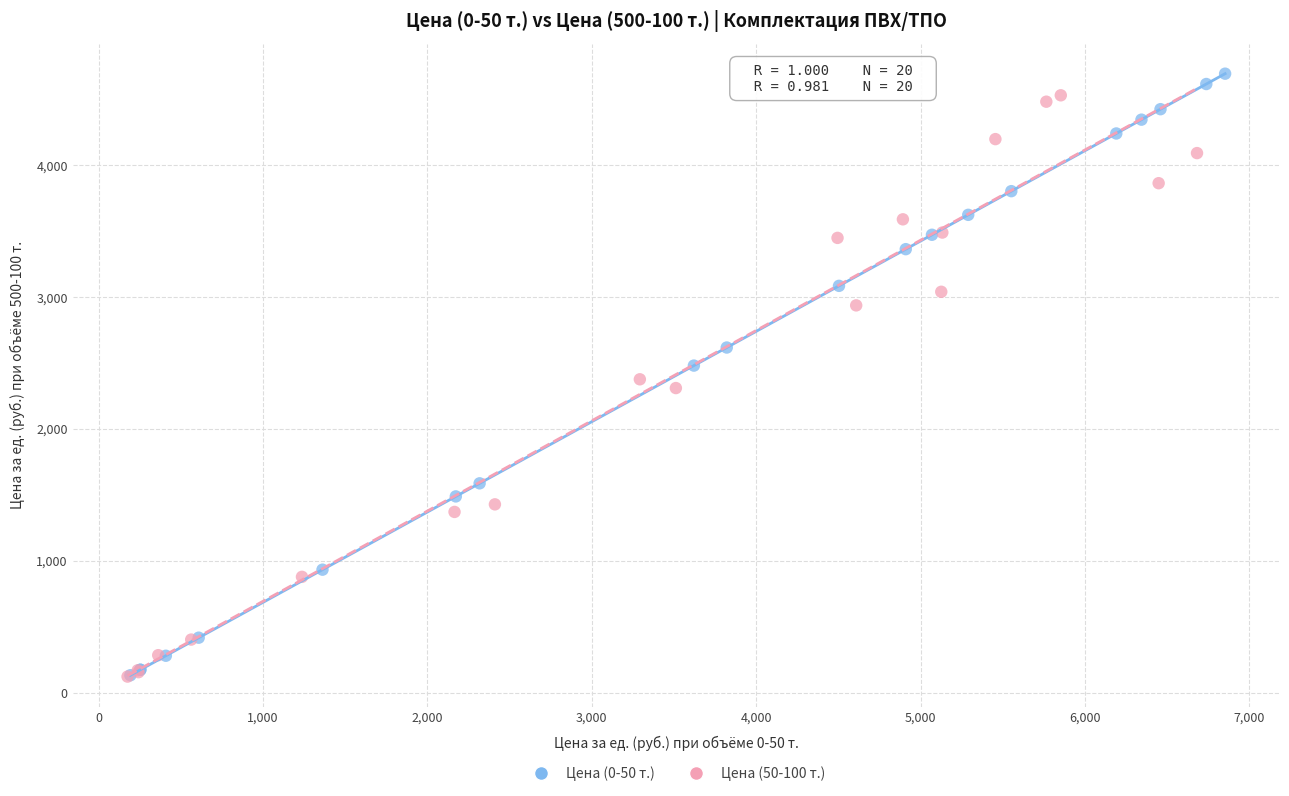

Which series has the widest spread of Y values?

Цена (0-50 т.)